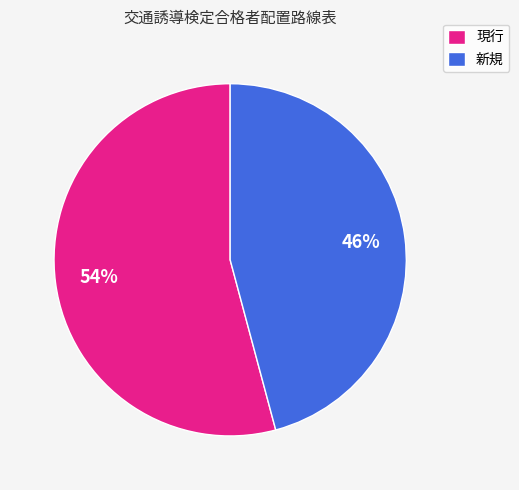

Is it true that 現行 is 54% of the pie?

True